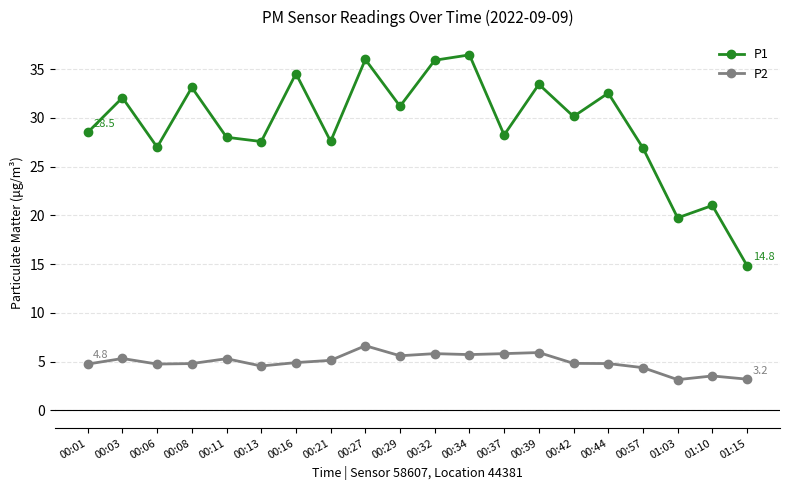

What is the difference between the maximum and second lowest values in the P1 series?

16.7